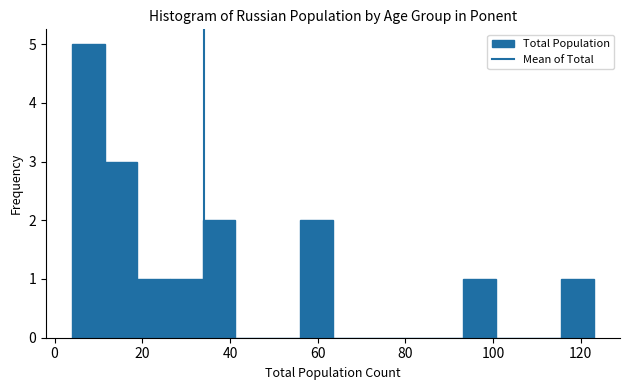

Read against the x-axis, roughly where is the centre of the tallest bar?

8